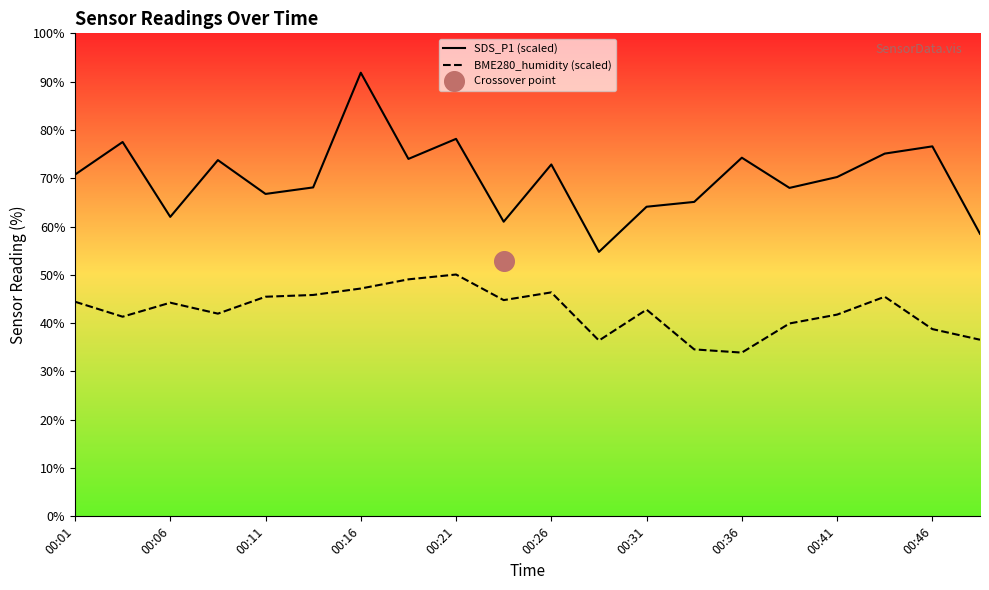

What are all the series names shown in the legend?

SDS_P1 (scaled), BME280_humidity (scaled)